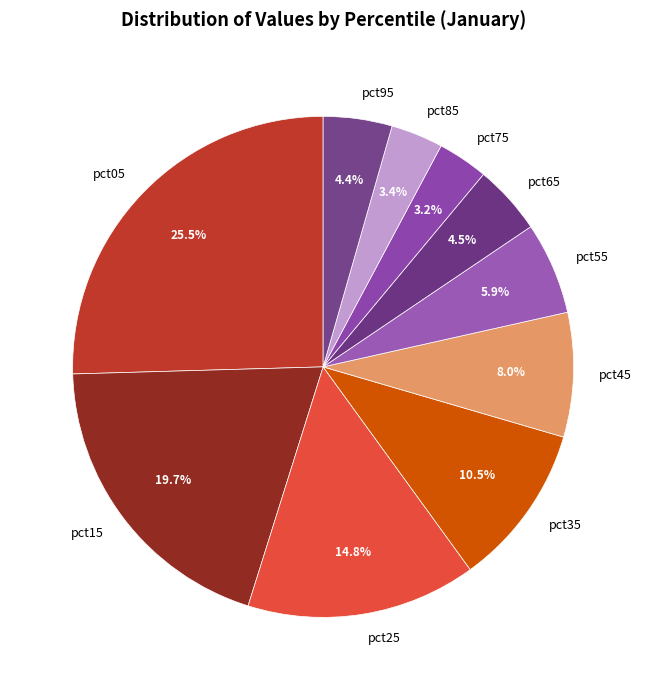

Count the number of slices in the pie.

10